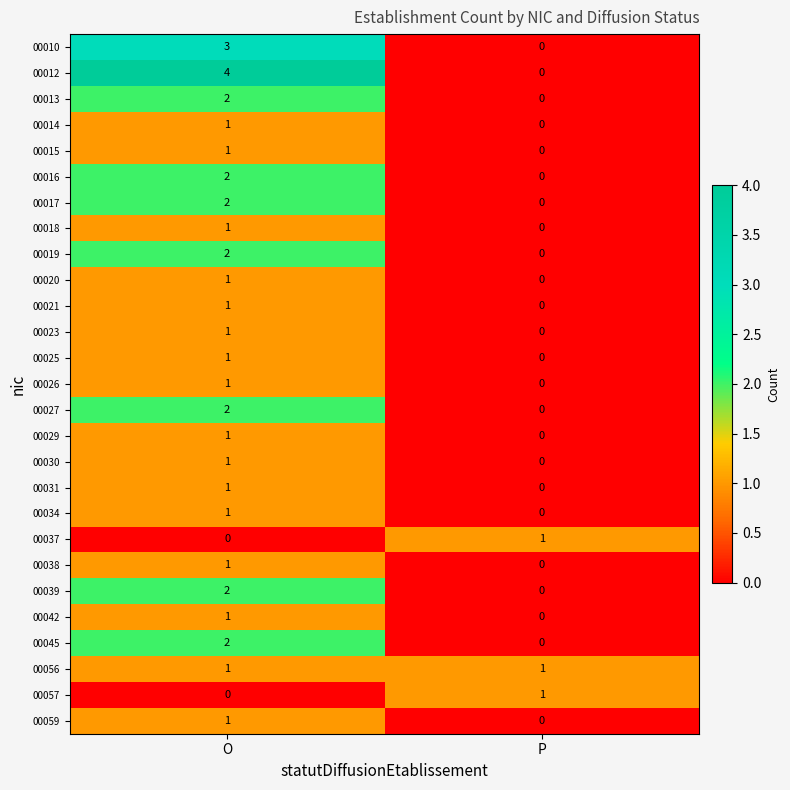

Which series has the largest total across all categories?

00012